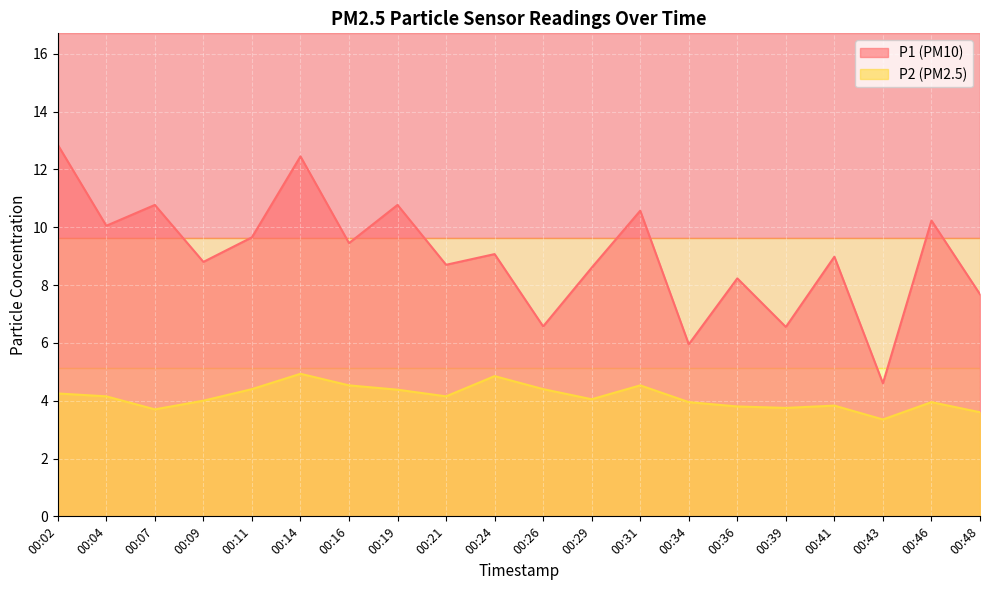

How many categories are shown in the chart?

20